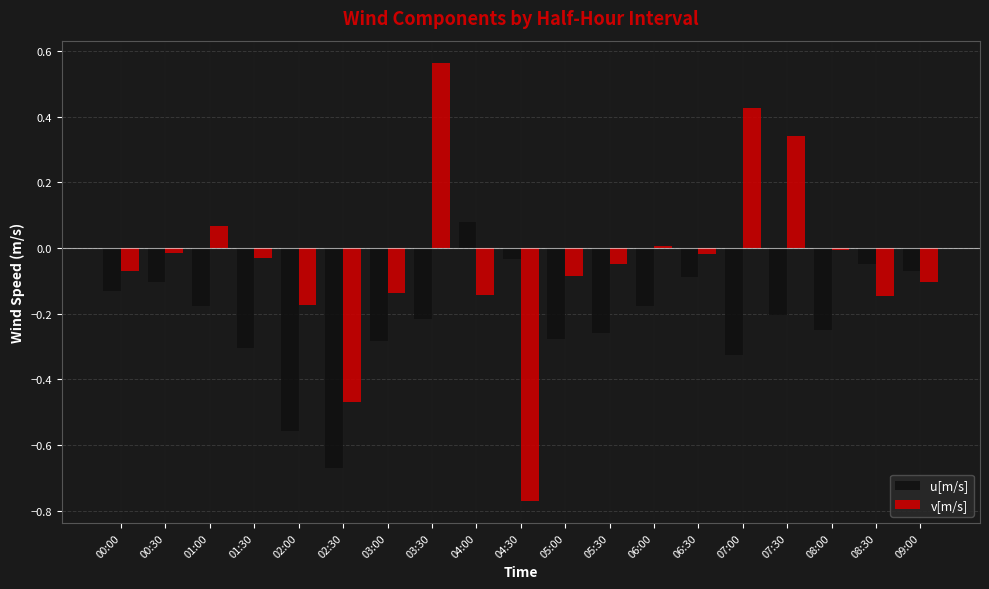

Count the number of data series in this chart.

2